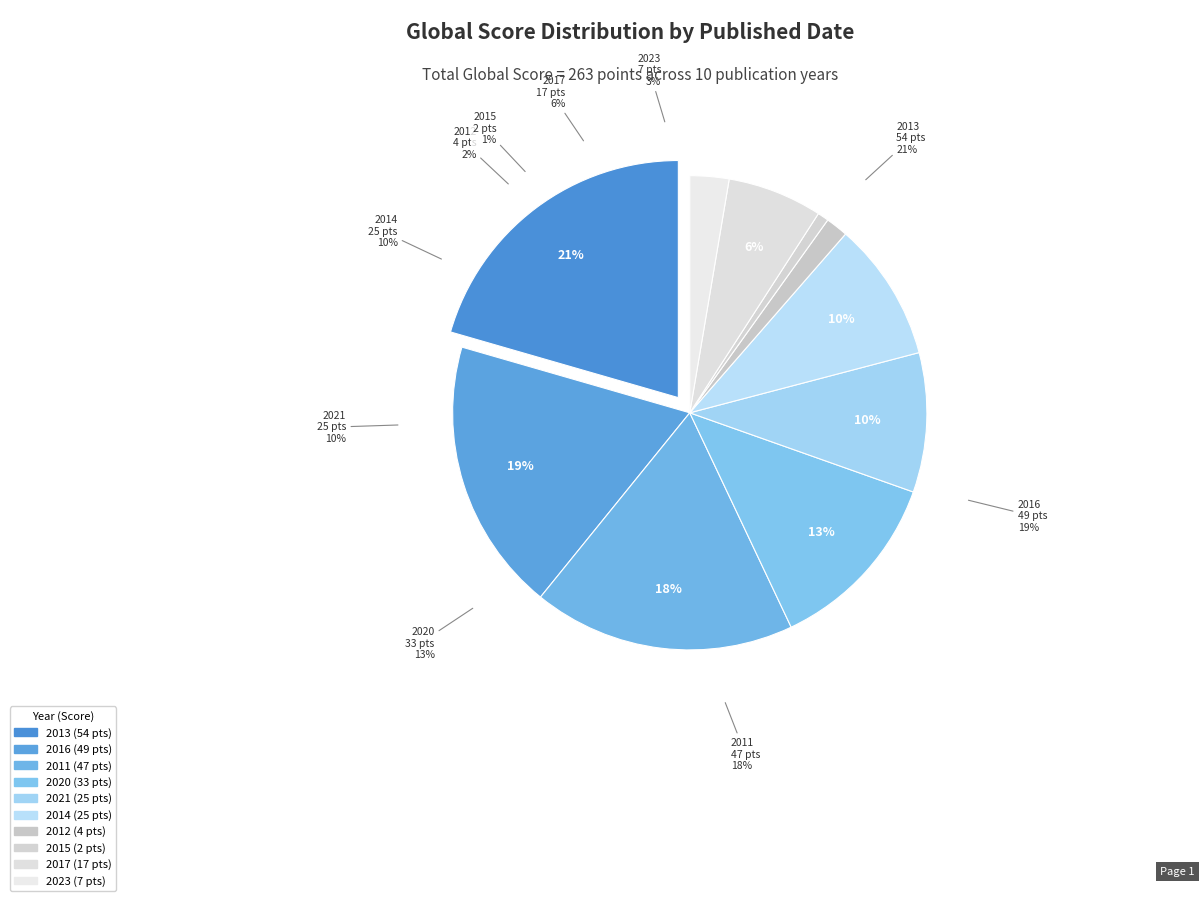

Combined, do 2020 and 2011 account for over 50%?

No